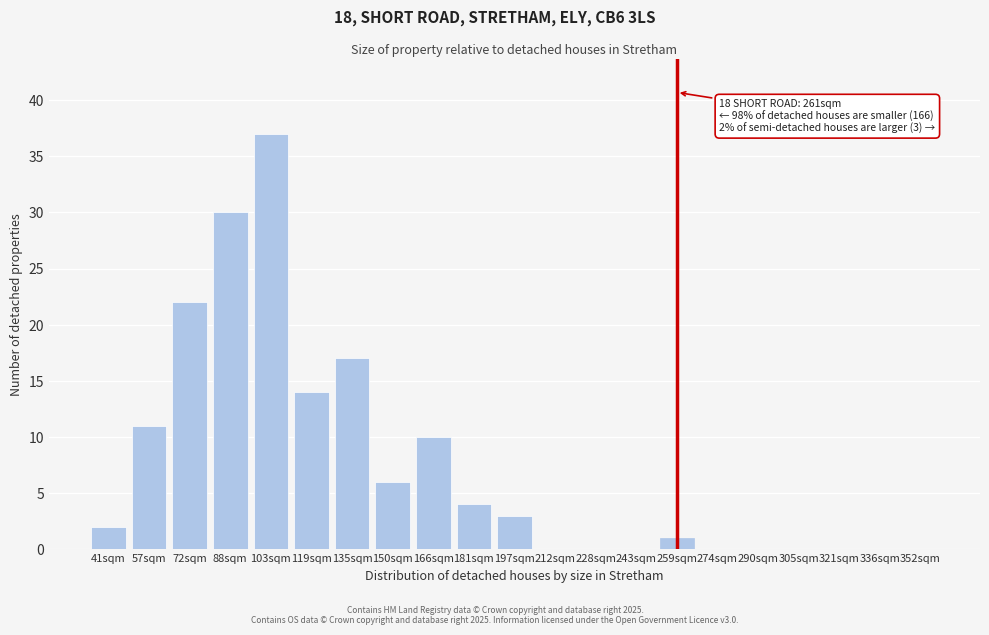

Reading left to right, transcribe all the data shown in this chart.

41sqm=2	57sqm=11	72sqm=22	88sqm=30	103sqm=37	119sqm=14	135sqm=17	150sqm=6	166sqm=10	181sqm=4	197sqm=3	212sqm=0	228sqm=0	243sqm=0	259sqm=1	274sqm=0	290sqm=0	305sqm=0	321sqm=0	336sqm=0	352sqm=0